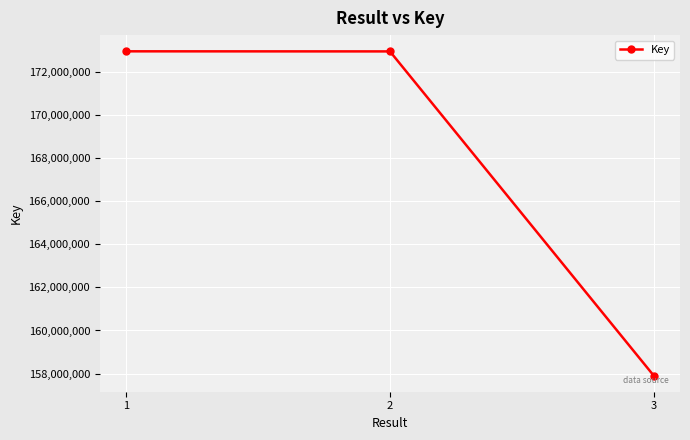

The chart shows a value of 172962049 at 1. True or false?

True